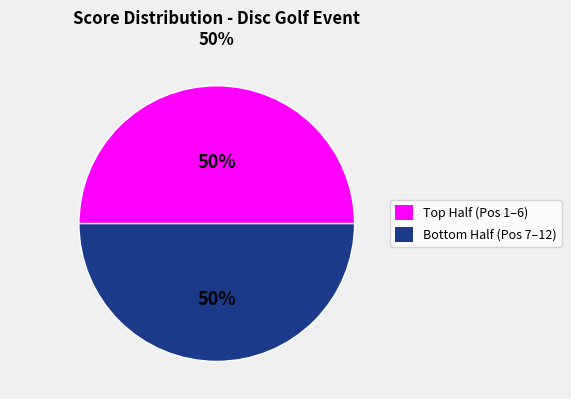

How many slices are in this pie chart?

2